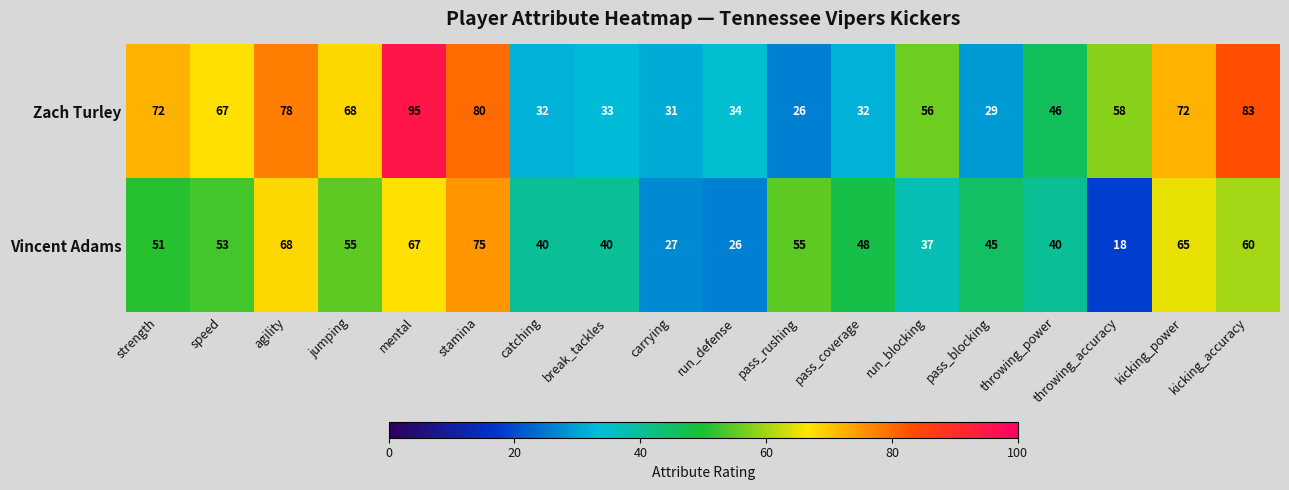

Rank the series by their average value, from highest to lowest.

Zach Turley, Vincent Adams